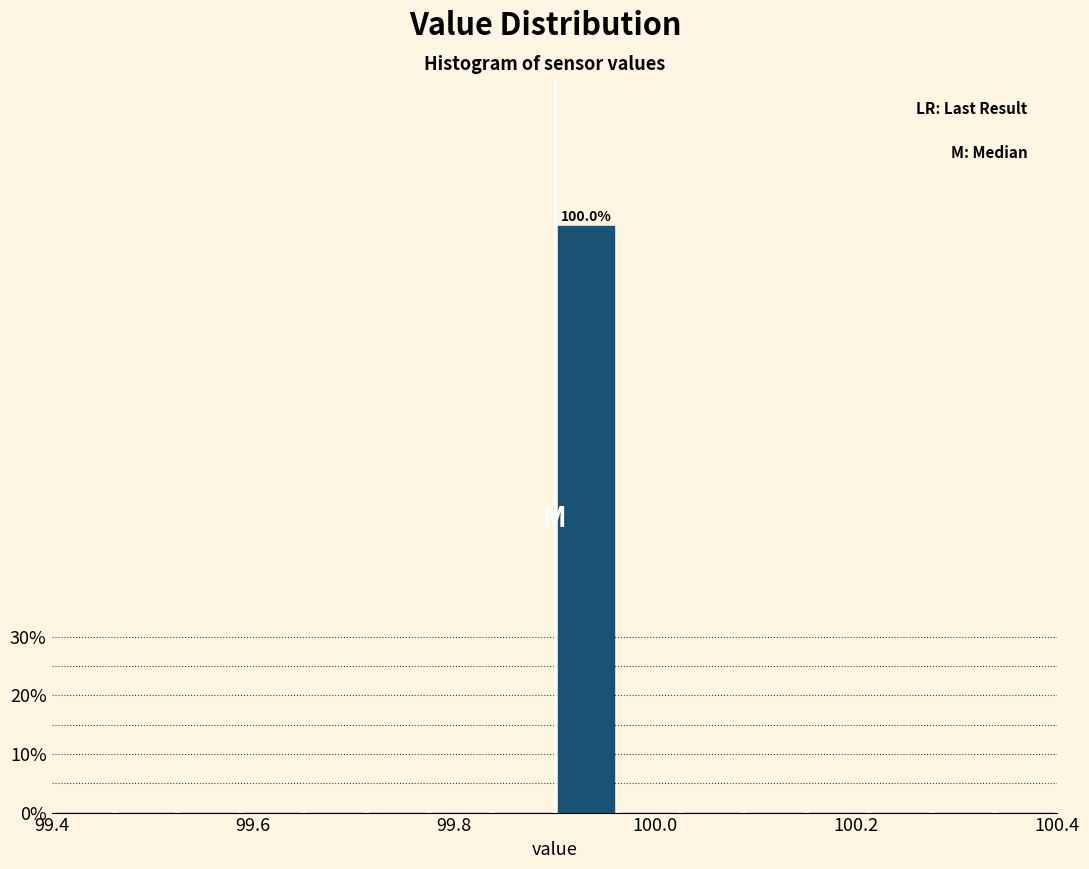

Read against the x-axis, roughly where is the centre of the tallest bar?

99.94